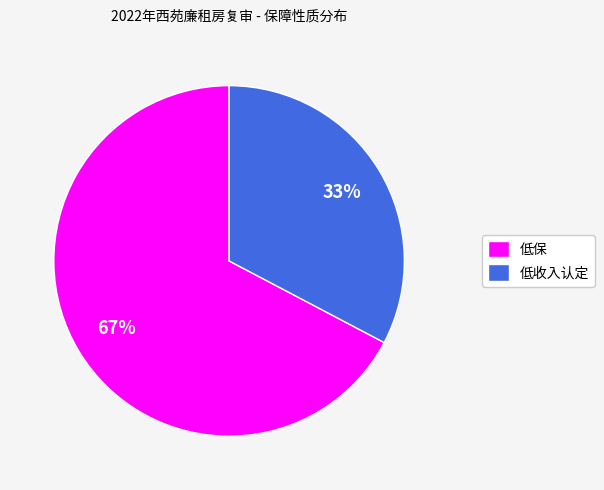

Is there a majority slice in this chart?

Yes